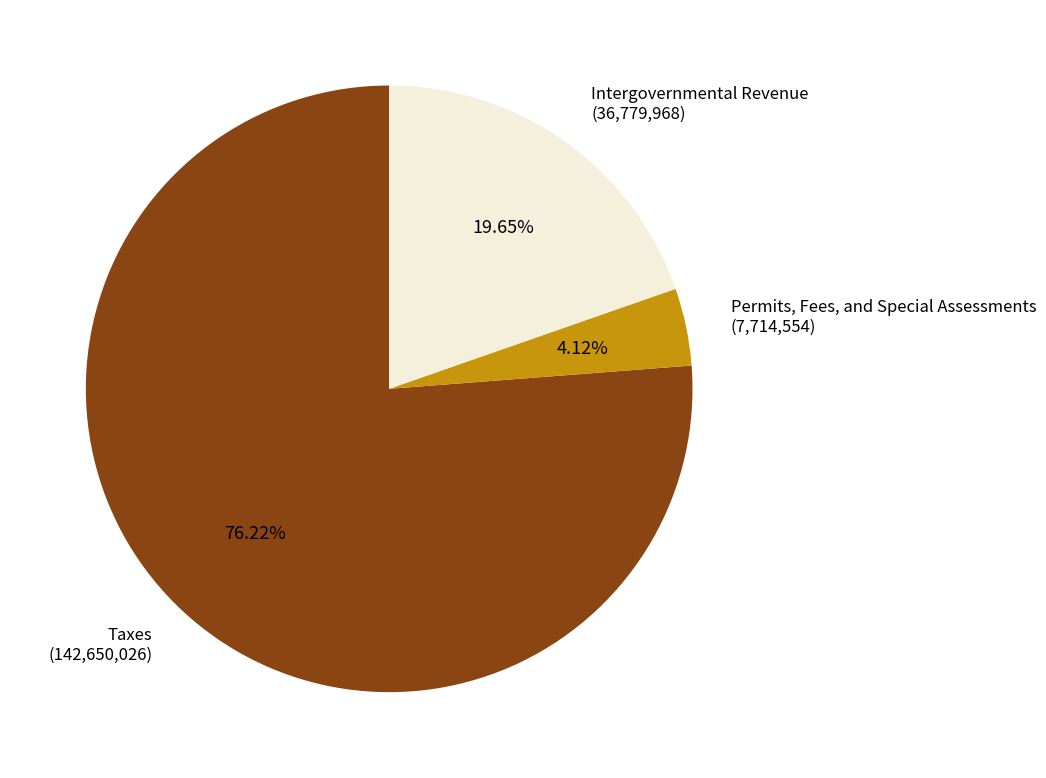

Which slice is the smallest?

Permits, Fees, and Special Assessments